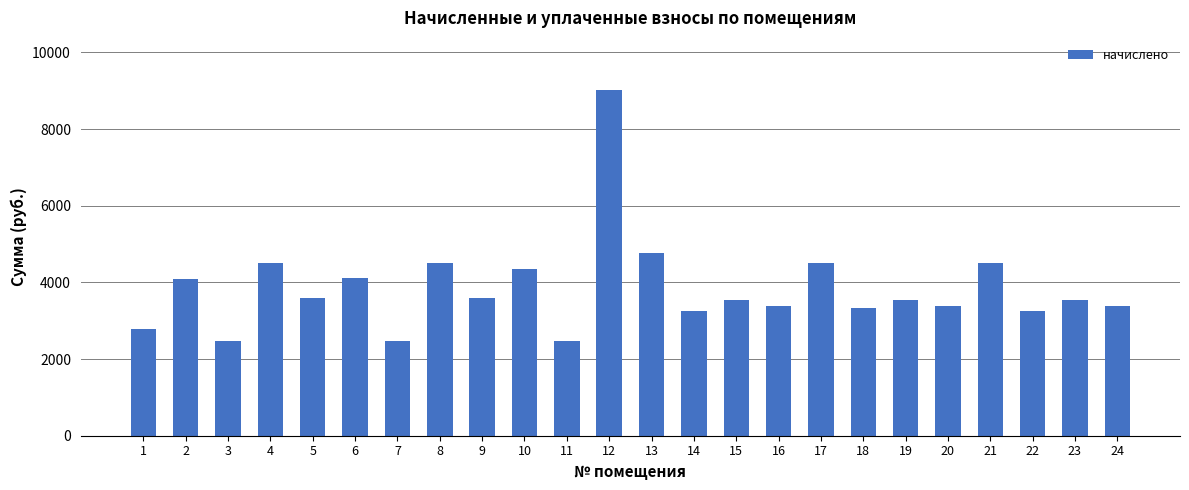

How many bars are there in total?

24